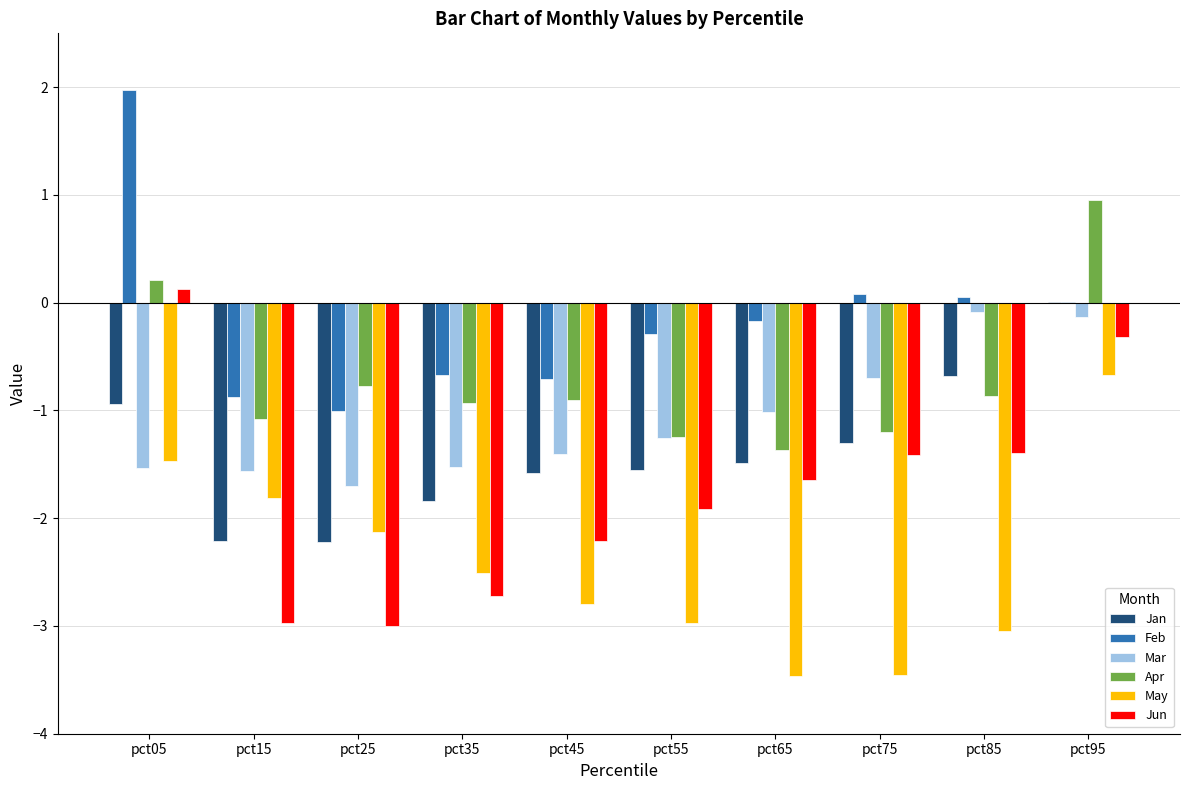

At which category is the sum across all series the highest?

pct95